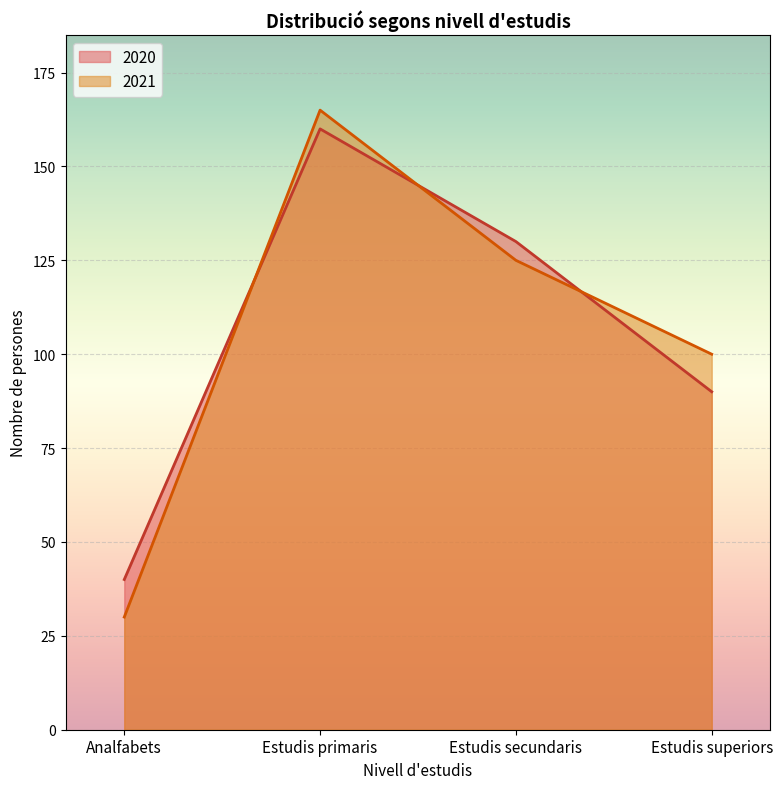

Reading left to right, extract all data points from this chart.

2020: Analfabets=40	Estudis primaris=160	Estudis secundaris=130	Estudis superiors=90
2021: Analfabets=30	Estudis primaris=165	Estudis secundaris=125	Estudis superiors=100